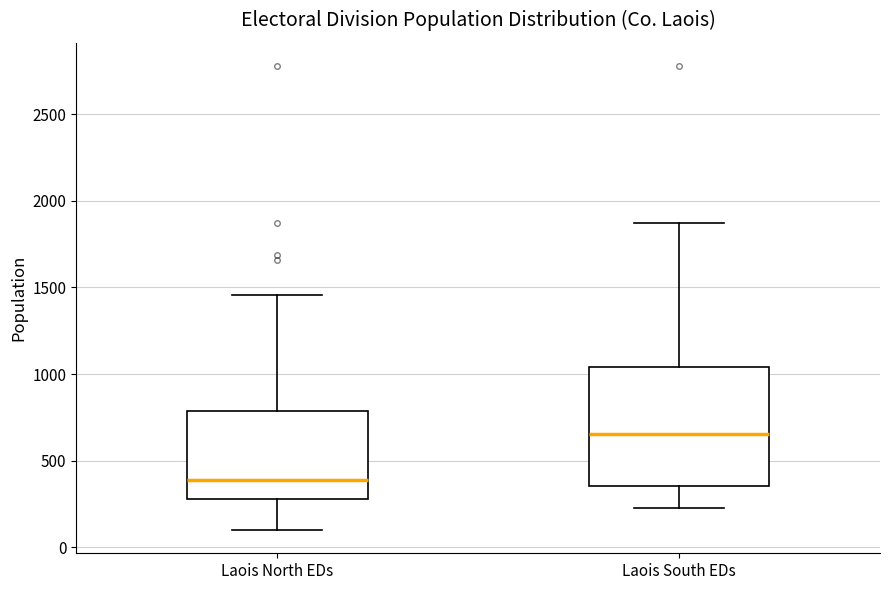

Reading left to right, read every box against the y-axis: the position of its median line, the range the box covers, and the ends of its whiskers. The values are not printed on the chart, so give them approximately, as read against the axis.

Laois North EDs: median 400, box 300 to 800, whiskers 100 to 1450
Laois South EDs: median 650, box 350 to 1050, whiskers 250 to 1850